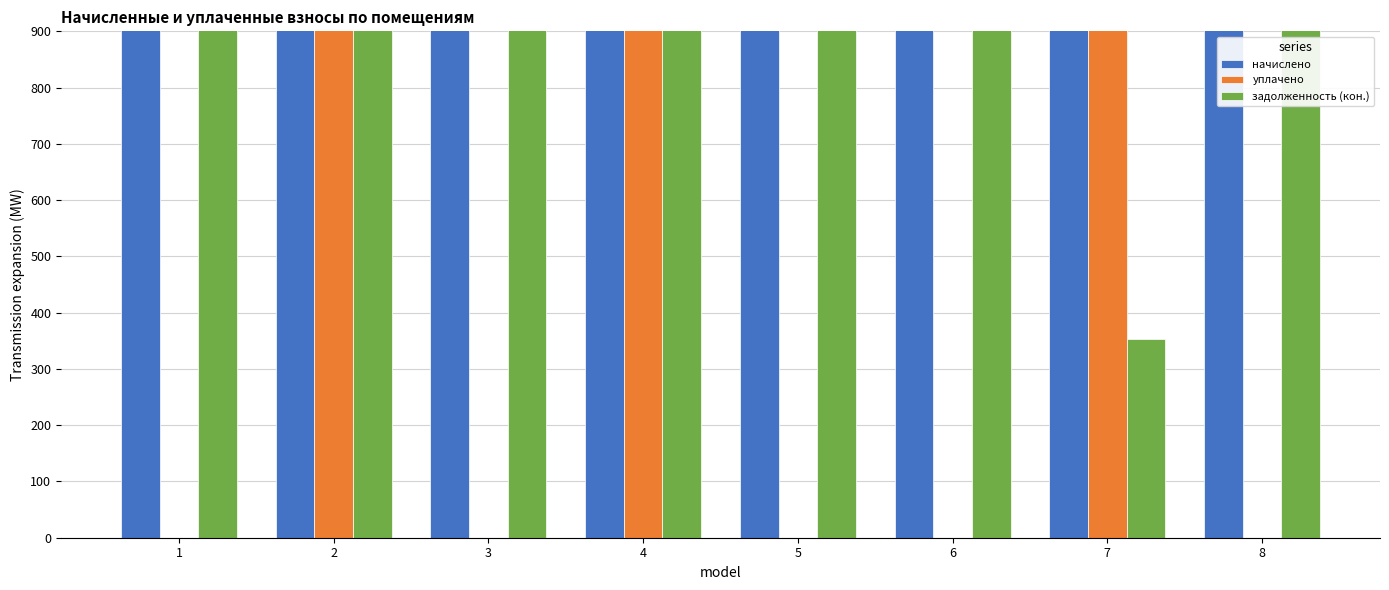

Rank the categories by начислено value from lowest to highest.

1, 3, 6, 8, 4, 7, 5, 2